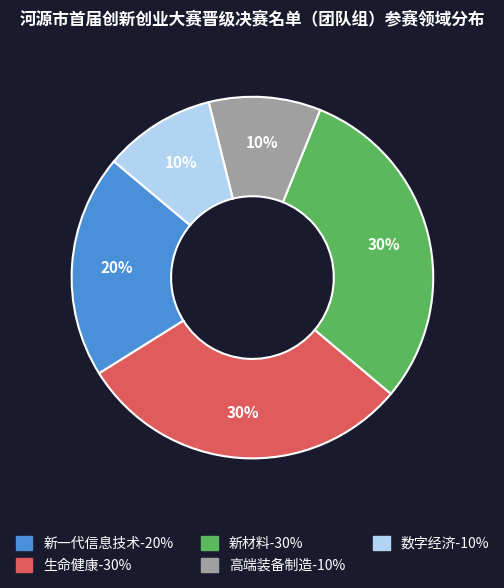

To the nearest percent, what is the difference between the 高端装备制造 and 新一代信息技术 slice percentages?

10%